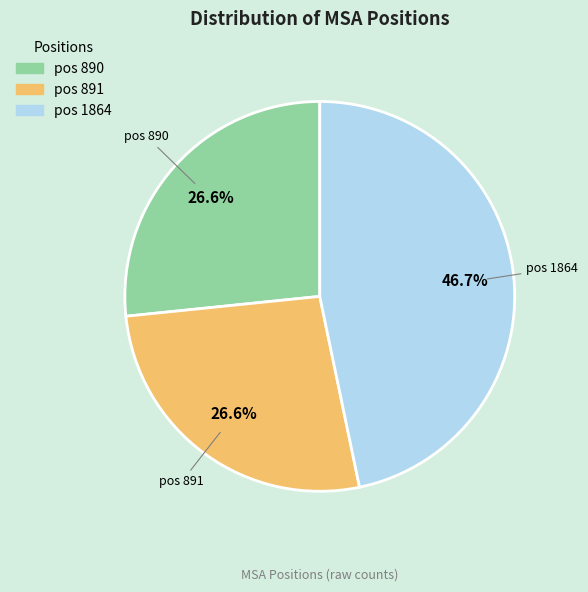

Does any single category account for the majority?

No